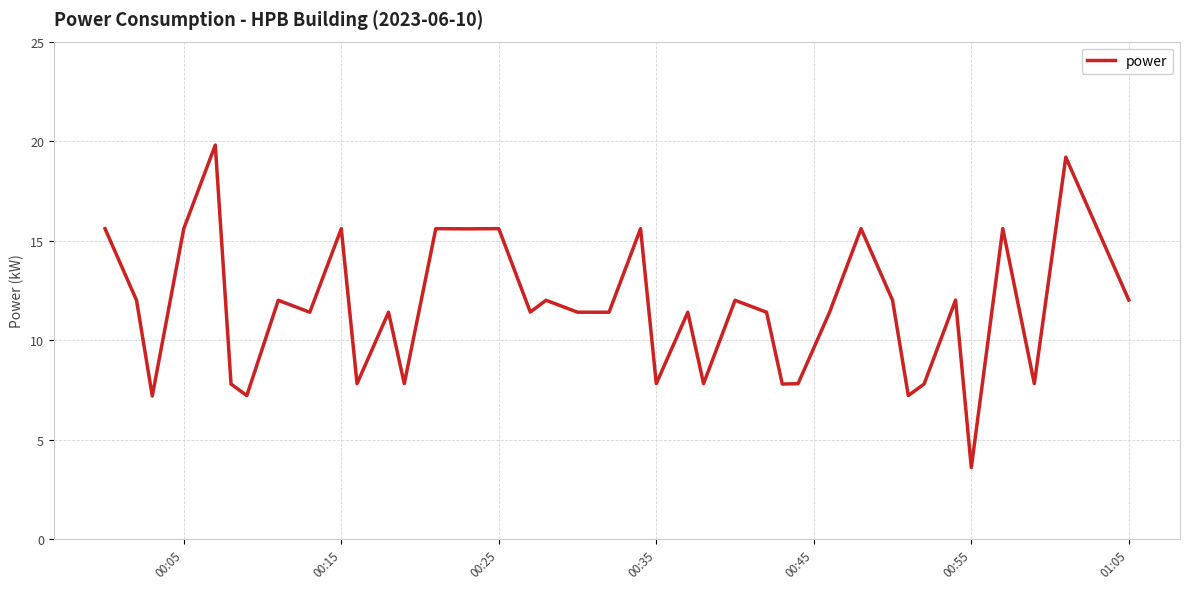

What is the difference between the maximum and minimum values?

16.2